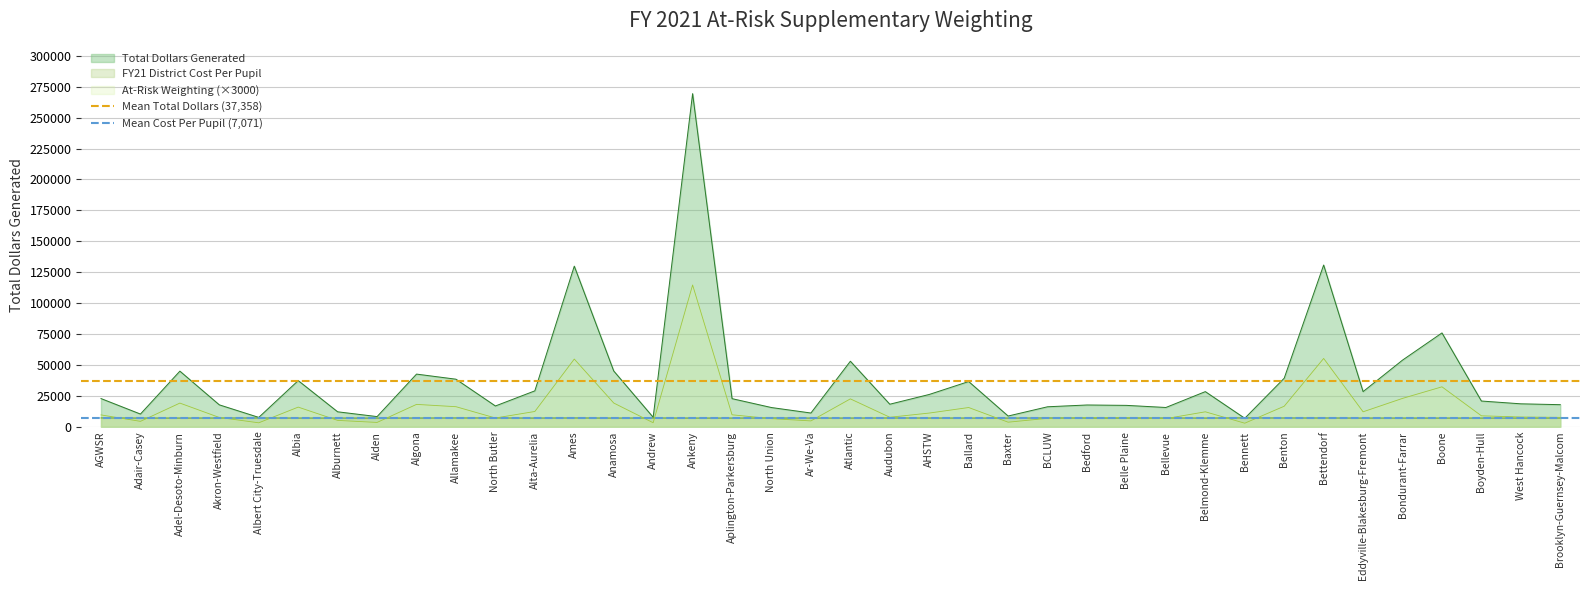

True or false: Mean Total Dollars (37,358) has a value of 37358.1 at Adair-Casey.

True